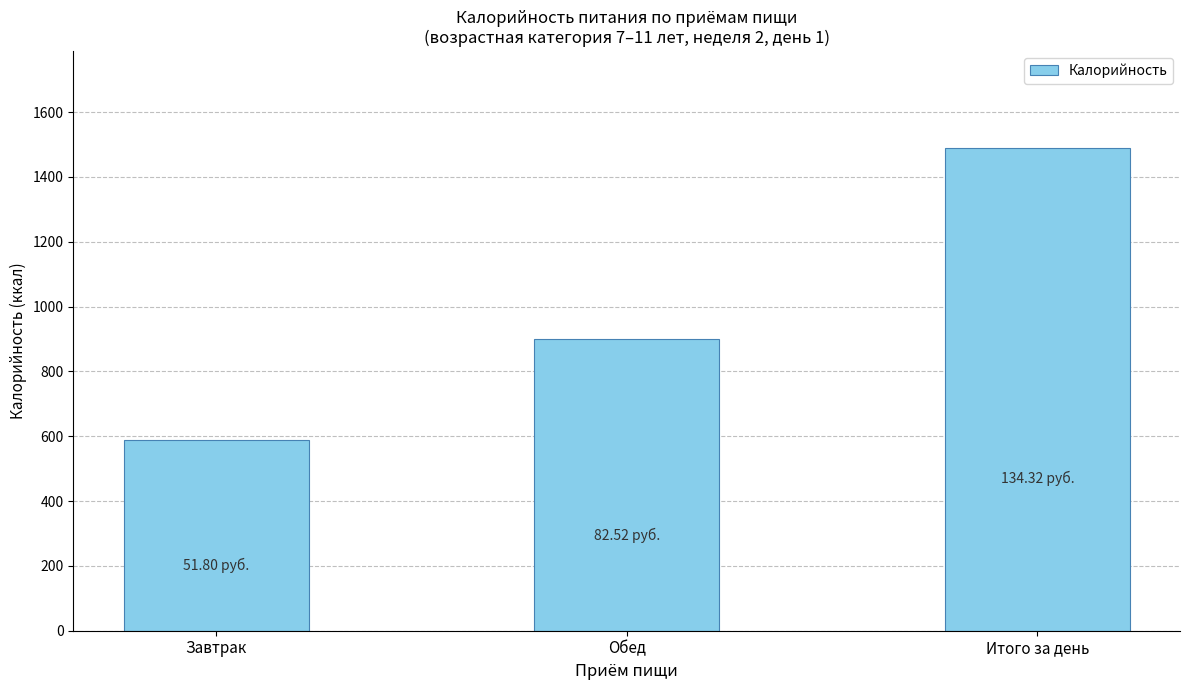

Between Завтрак and Обед, which is larger?

Обед